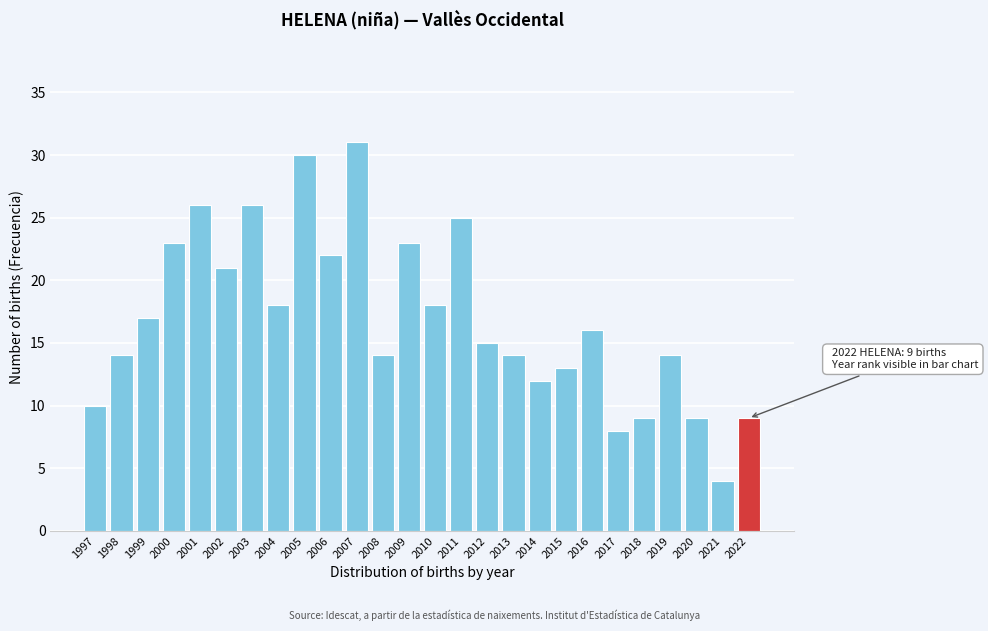

Reading right to left, what are all the values shown in this chart?

2022=9	2021=4	2020=9	2019=14	2018=9	2017=8	2016=16	2015=13	2014=12	2013=14	2012=15	2011=25	2010=18	2009=23	2008=14	2007=31	2006=22	2005=30	2004=18	2003=26	2002=21	2001=26	2000=23	1999=17	1998=14	1997=10